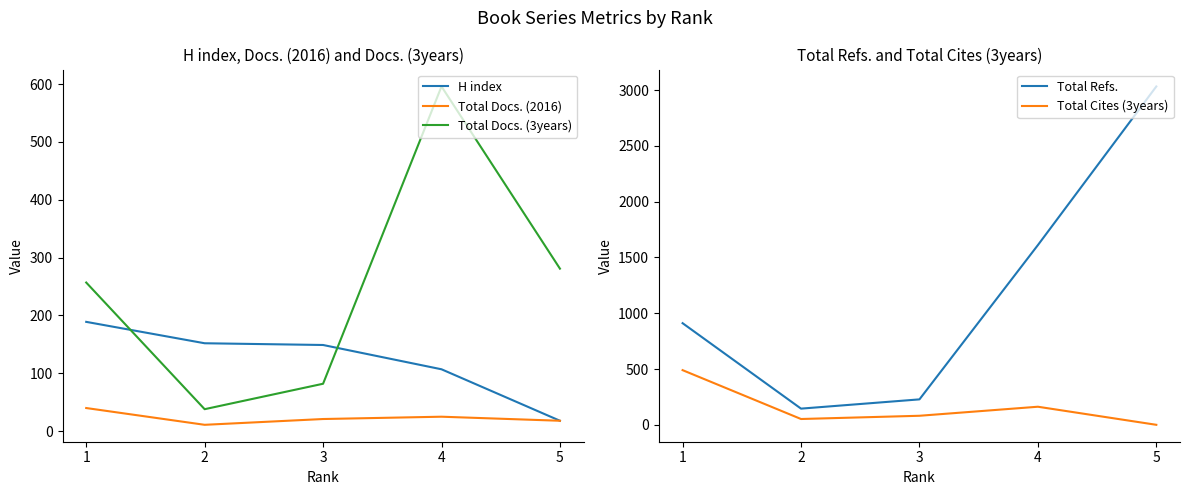

How many lines are shown in the chart?

5